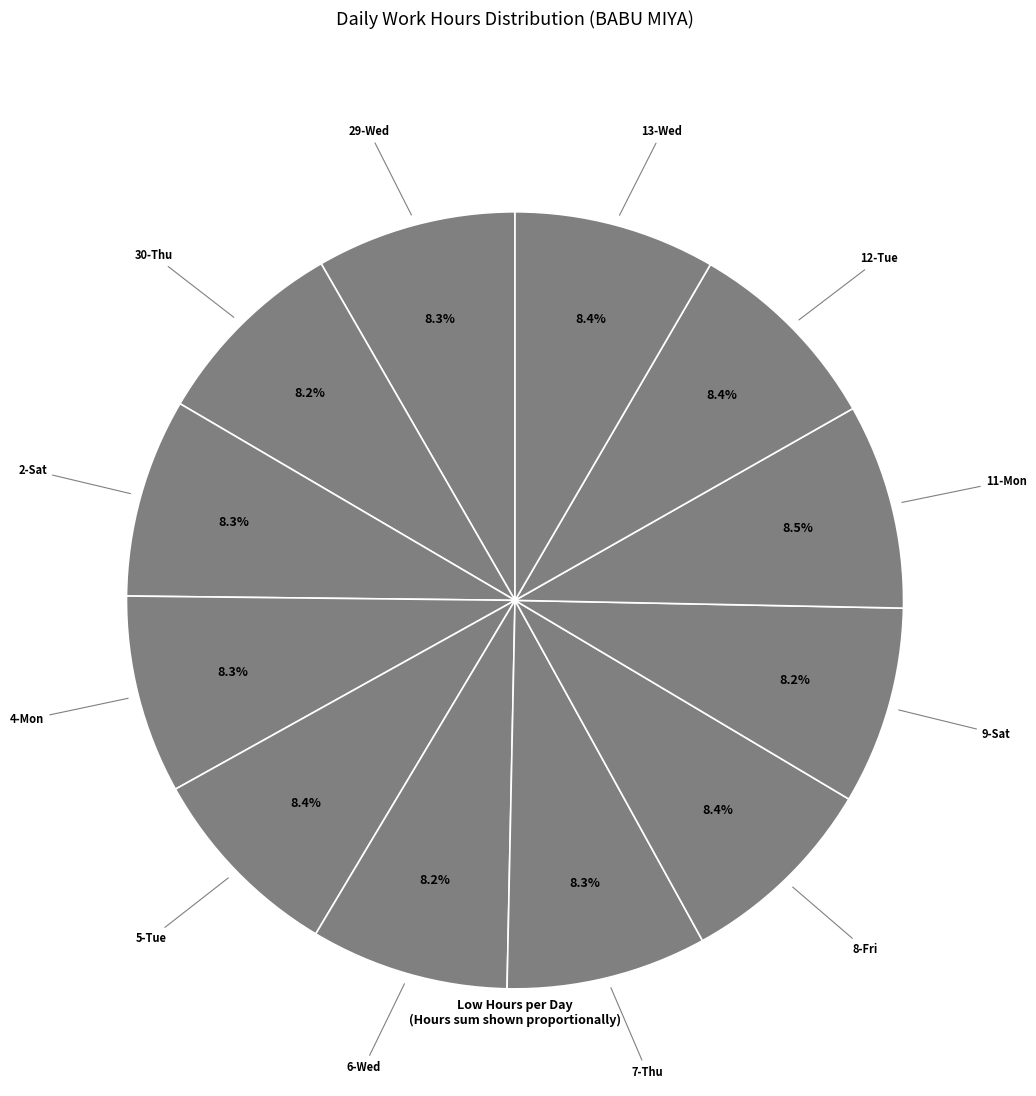

What is the ratio of the value at 4-Mon to the value at 8-Fri?

1.0